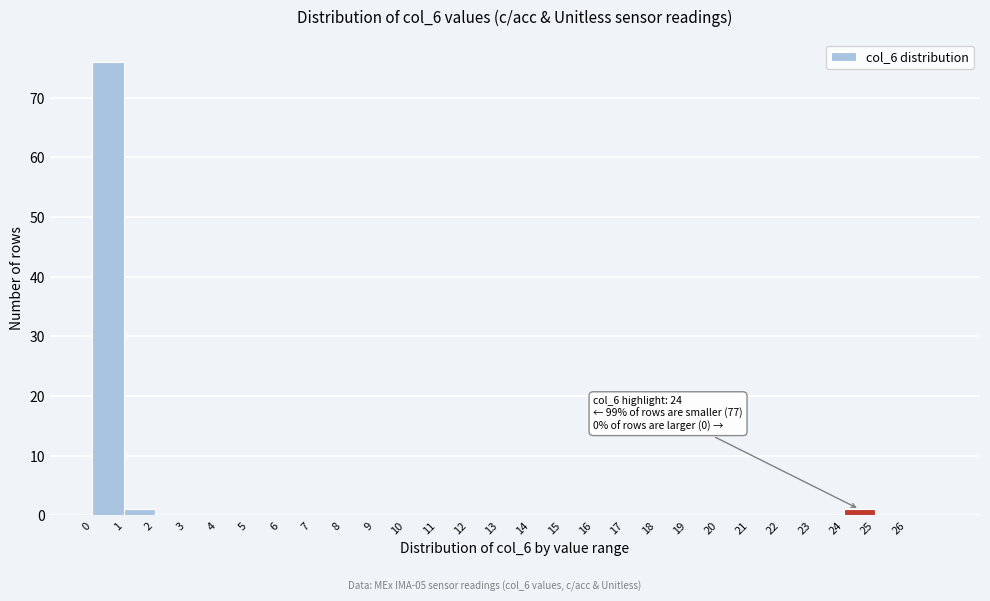

Which range on the x-axis has the tallest bar?

0 to 1